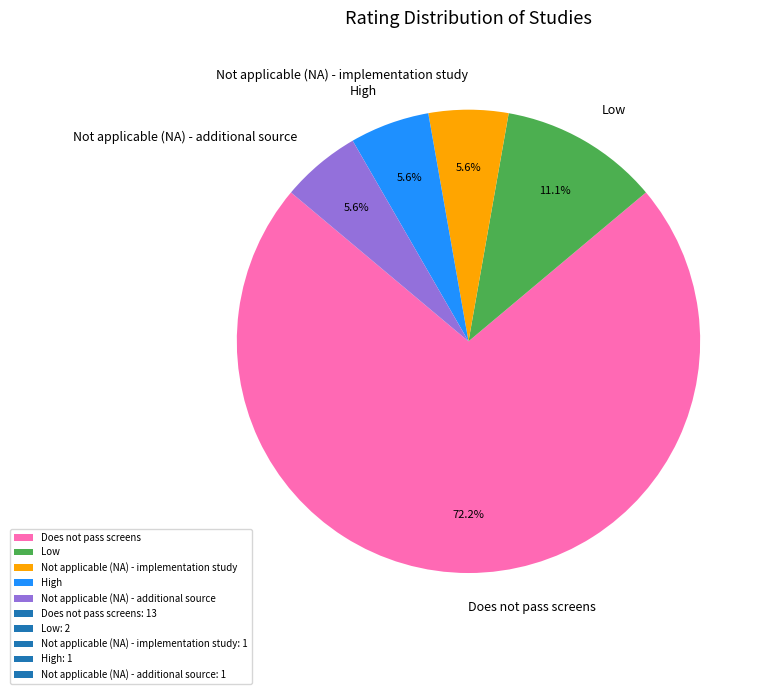

Which has a higher value, Does not pass screens or Not applicable (NA) - additional source?

Does not pass screens